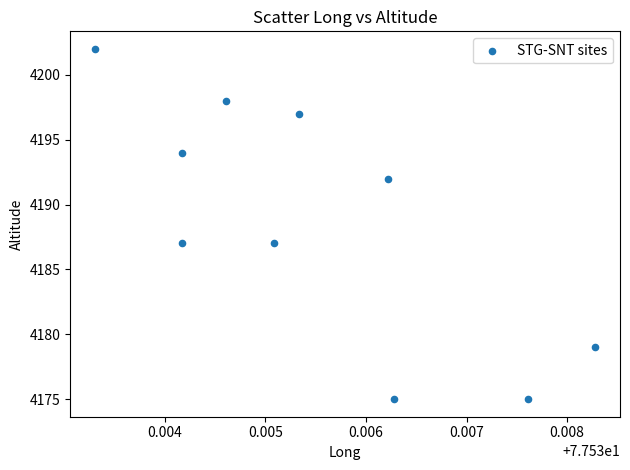

What is the range of Y values (max minus min)?

27